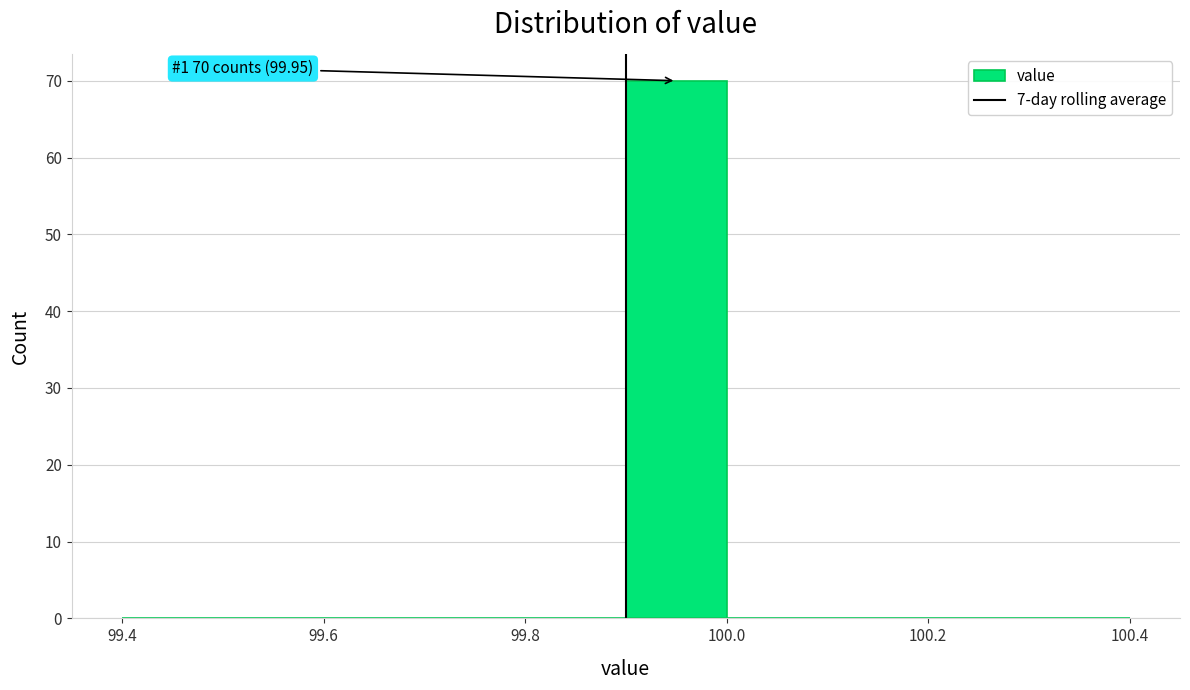

Over which range of the x-axis is the bar tallest?

99.9 to 100.0